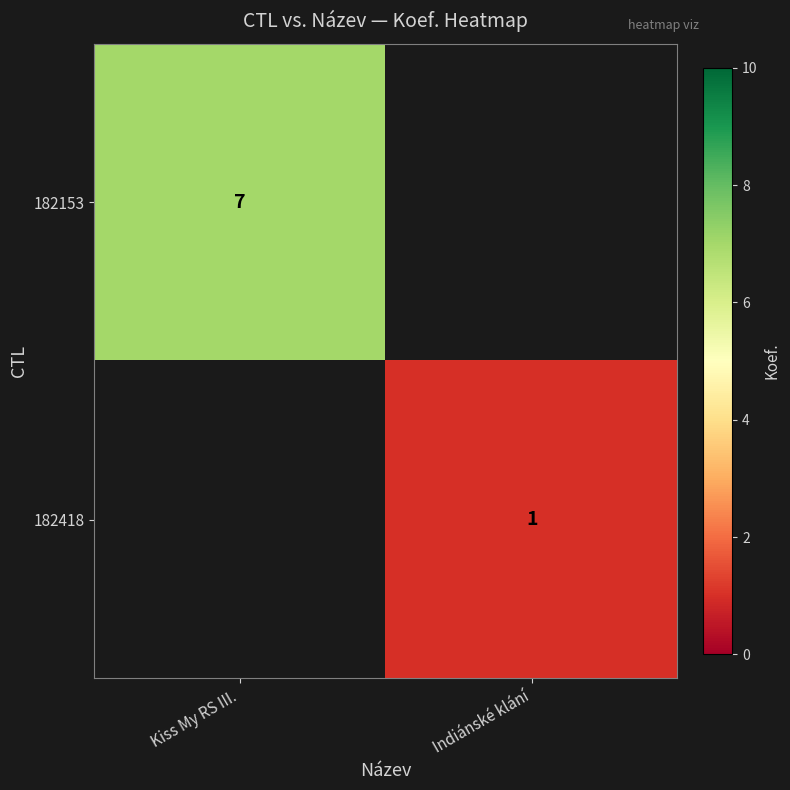

What is the smallest value displayed?

1.0